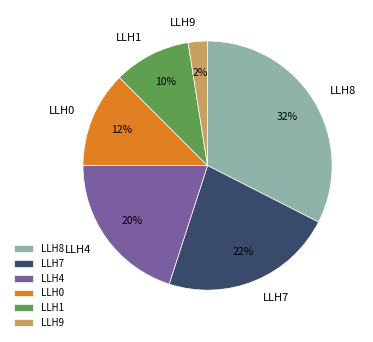

Count the number of slices in the pie.

6